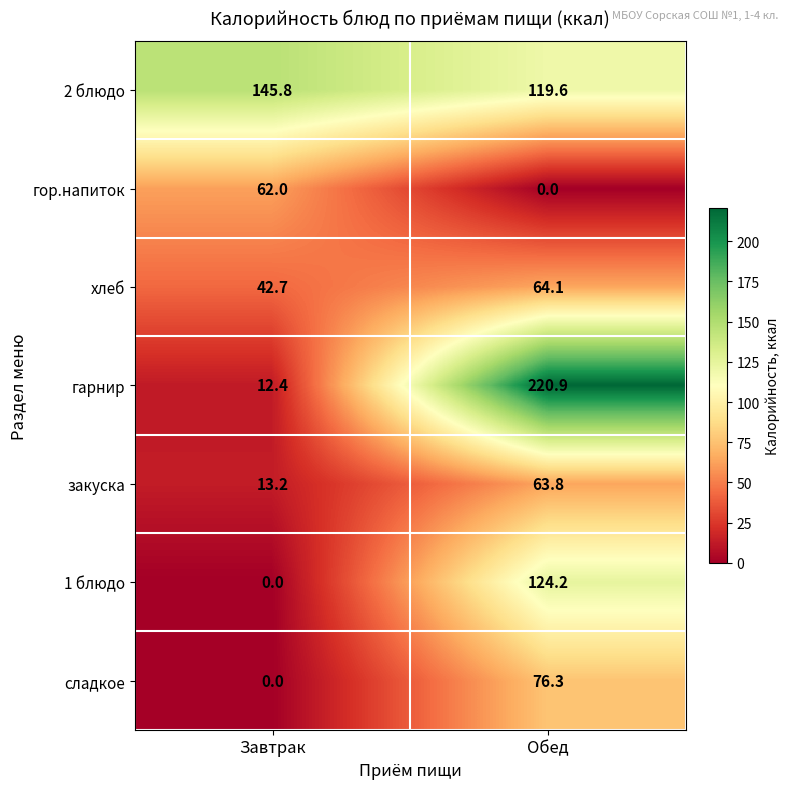

How many values in the сладкое series are below 76?

1